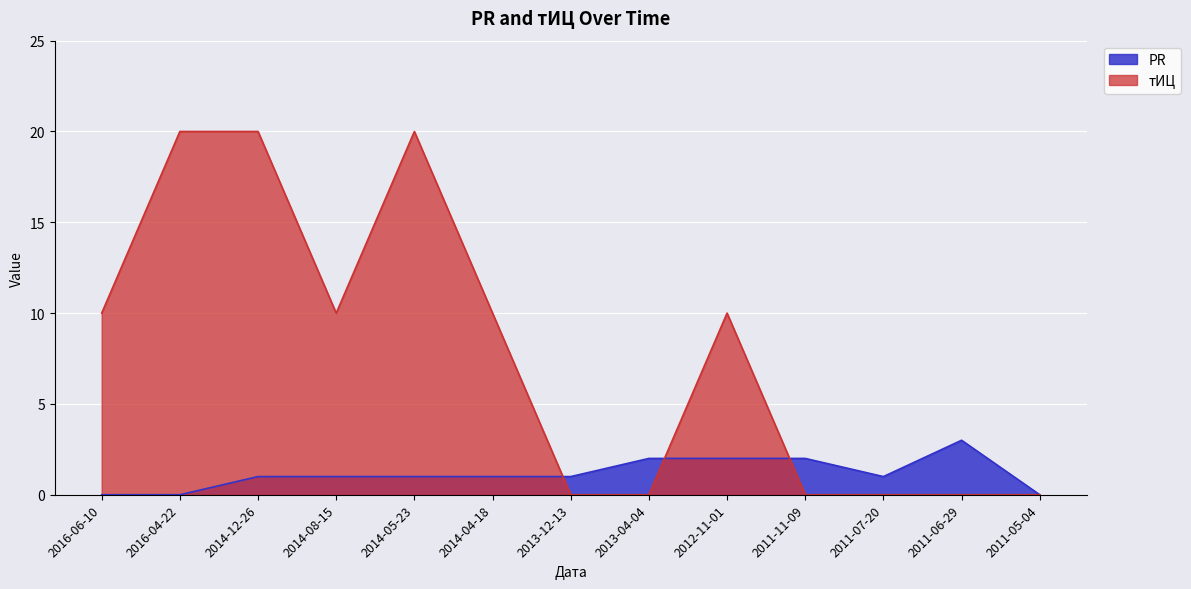

Is it true that PR equals 0 at 2016-04-22?

True